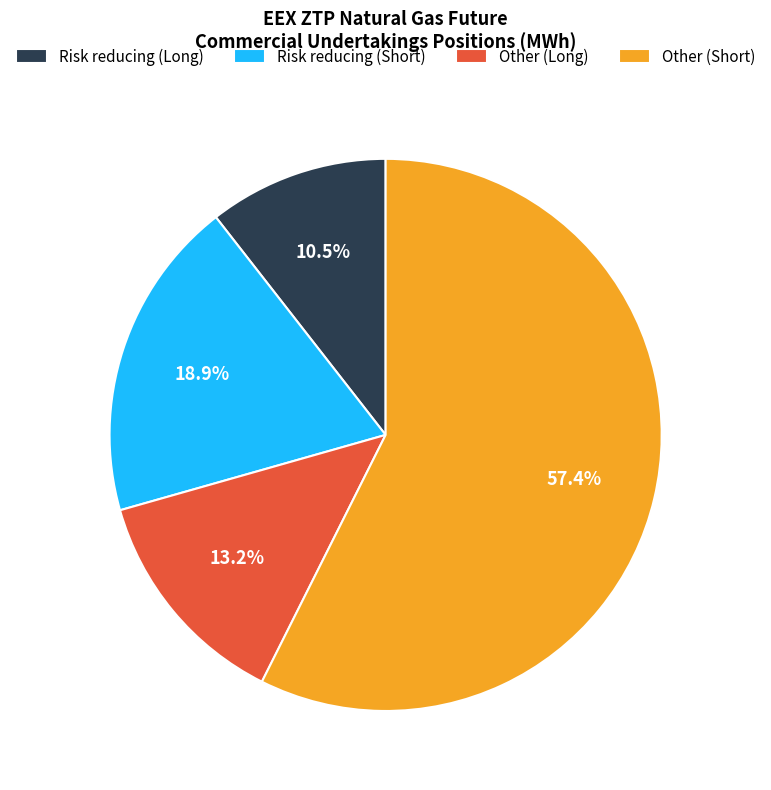

Count the number of slices in the pie.

4